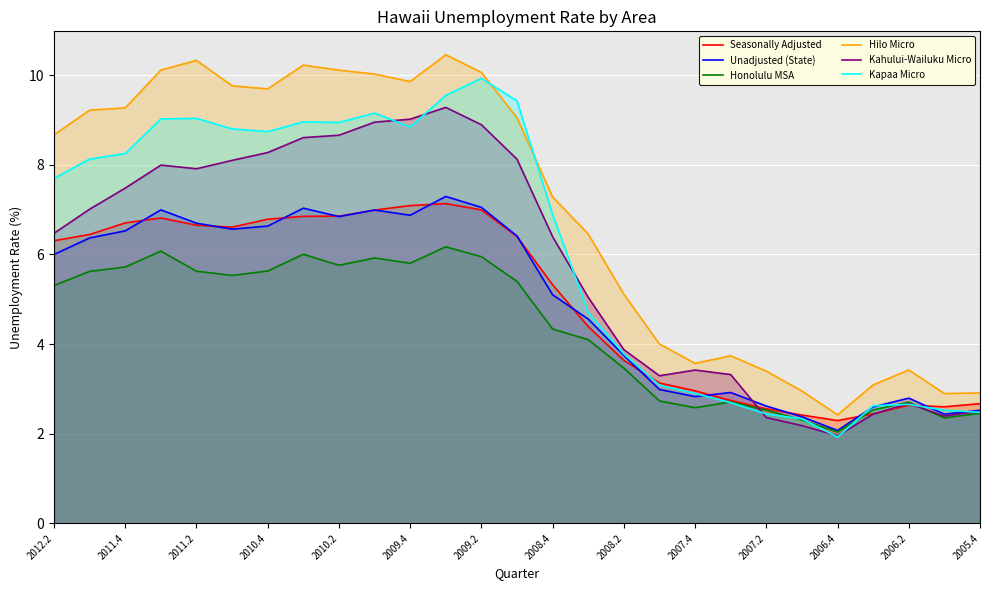

What is the highest value of the Kapaa Micro series?

9.9